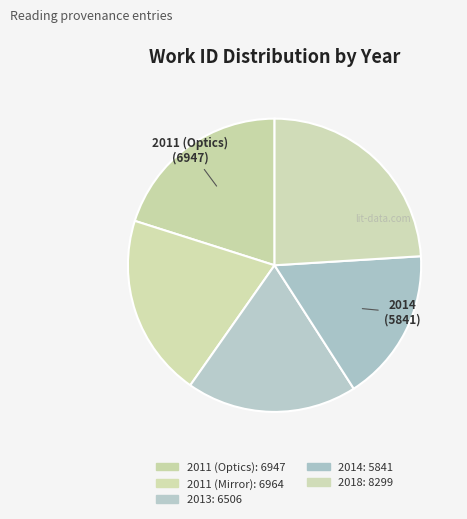

Count the number of slices in the pie.

5